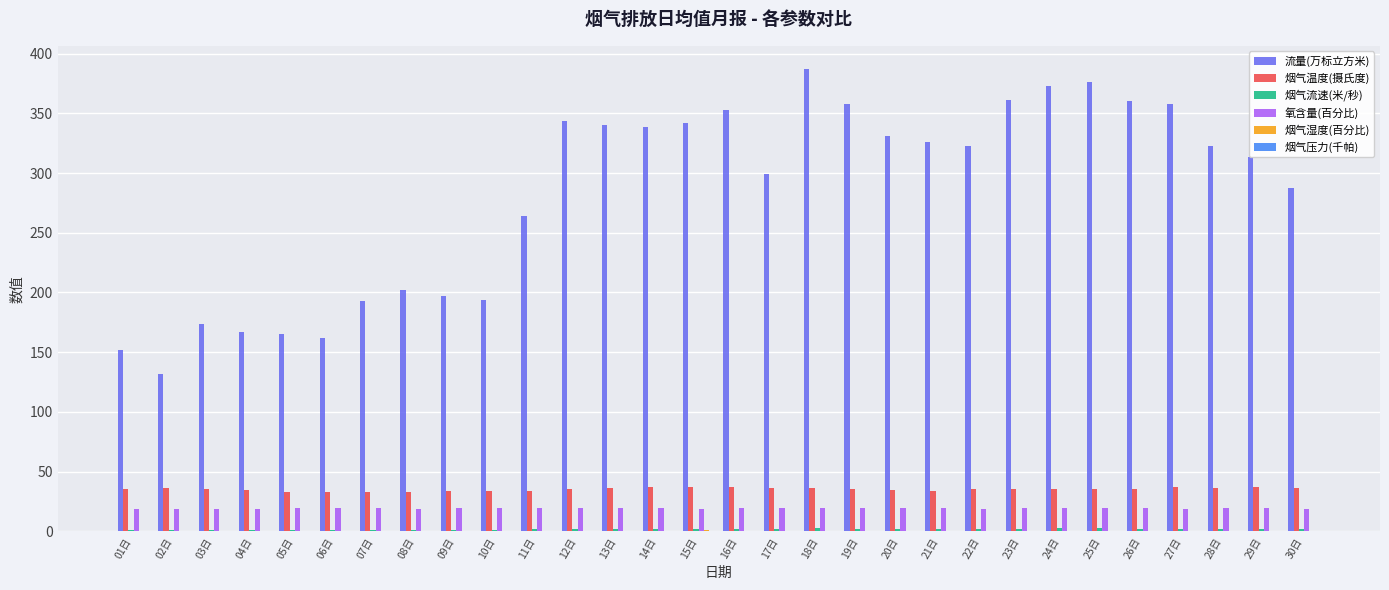

Which category has the highest value across all series?

18日